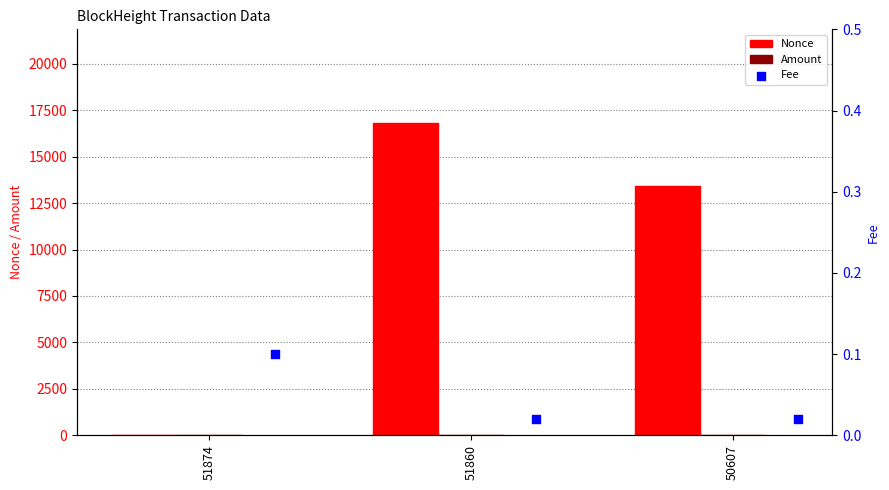

Which series contains the lowest Y value?

Nonce